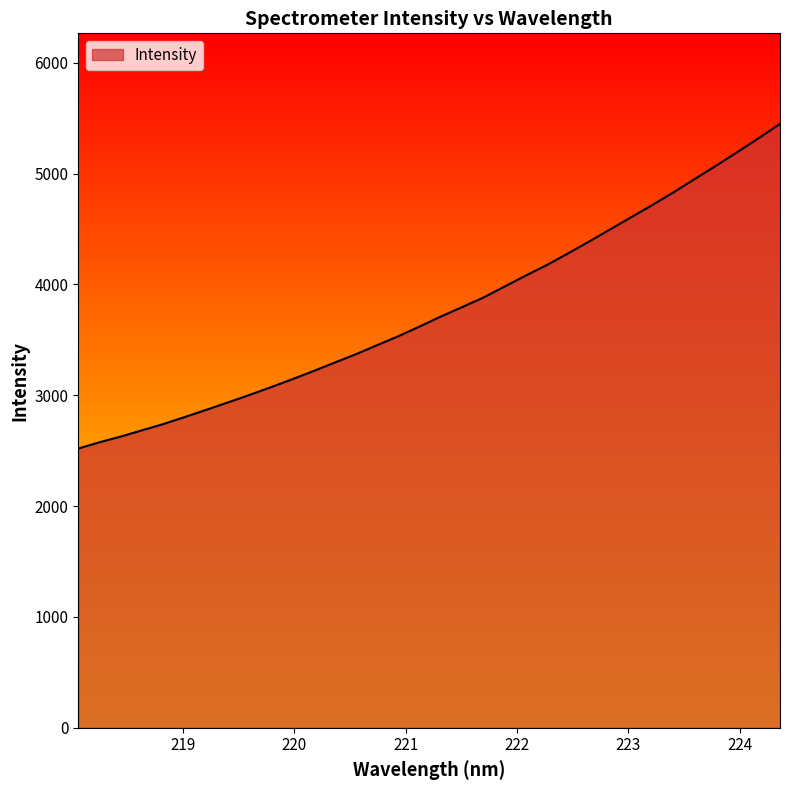

What is the difference between the maximum and minimum values?

2928.6